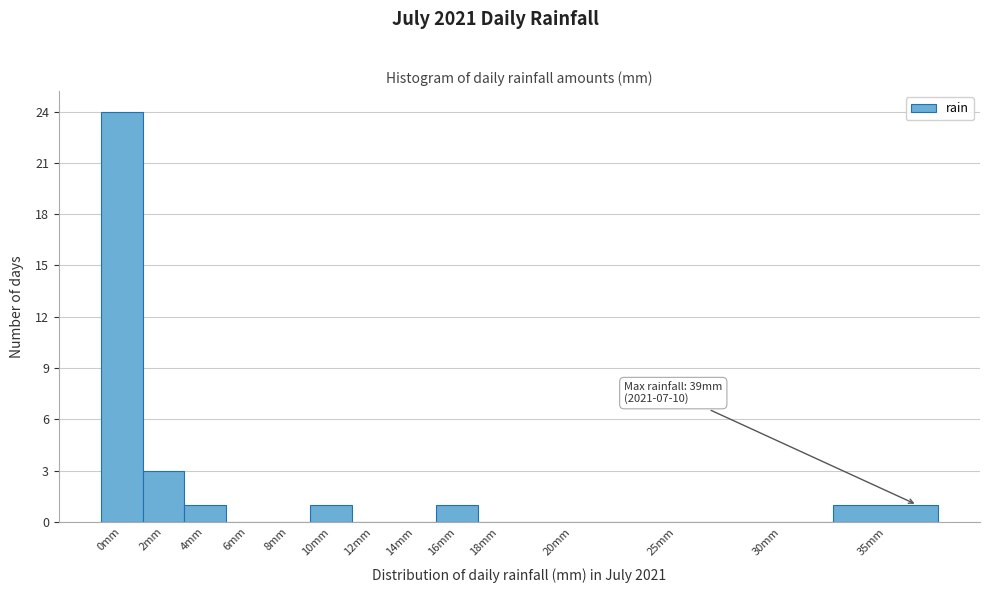

Reading left to right, extract all data points from this chart.

0mm=24	2mm=3	4mm=1	6mm=0	8mm=0	10mm=1	12mm=0	14mm=0	16mm=1	18mm=0	20mm=0	25mm=0	30mm=0	35mm=1